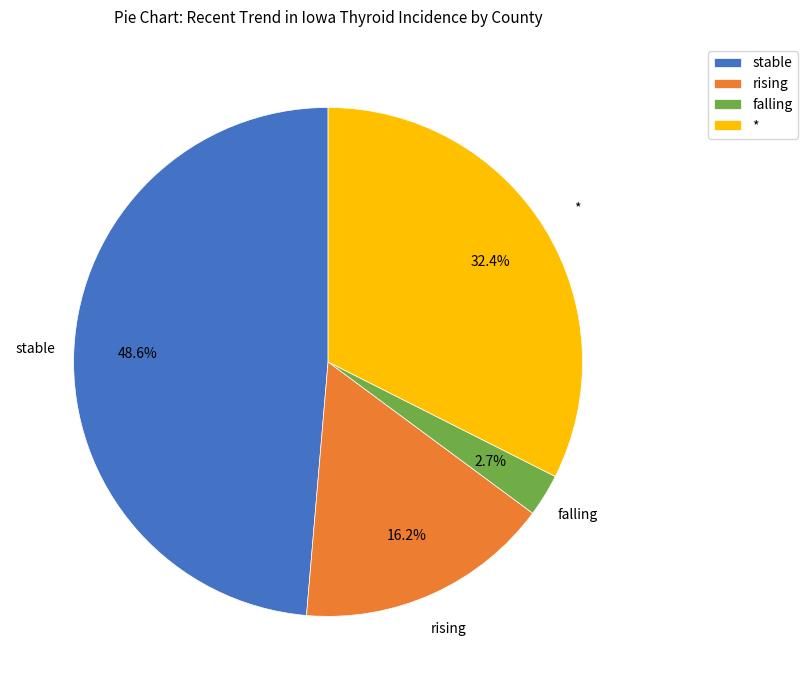

To the nearest percent, what is the difference between the largest and smallest slice percentages?

46%